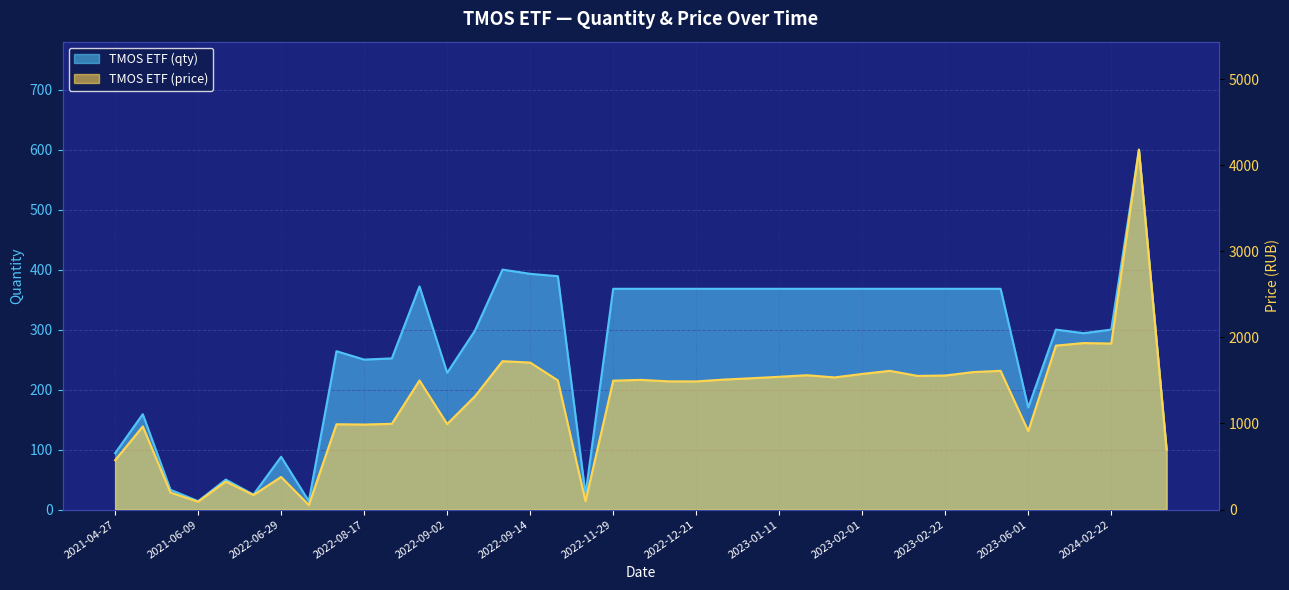

True or false: TMOS ETF (price) has a value of 1500.8 at 2022-09-21.

True